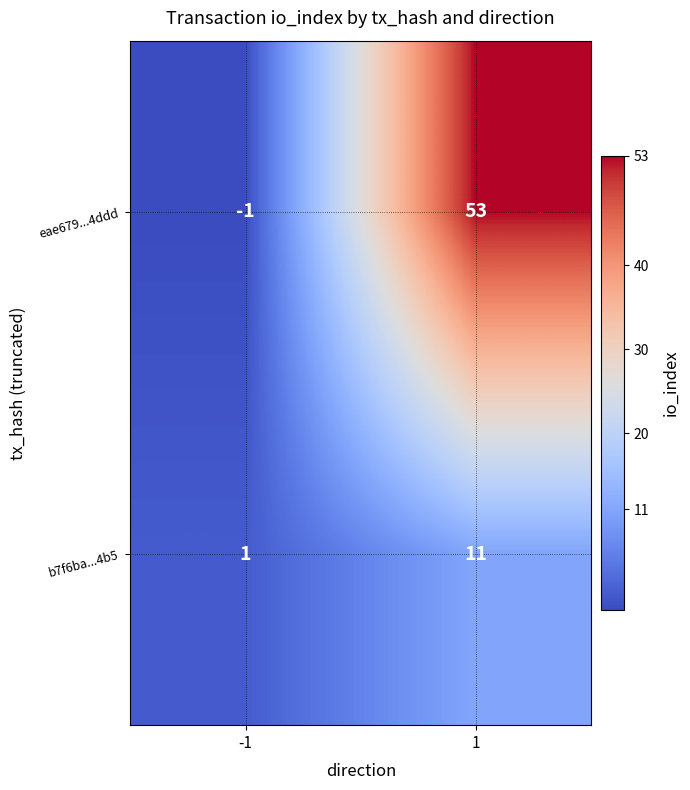

At how many categories does at least one series exceed 30?

1